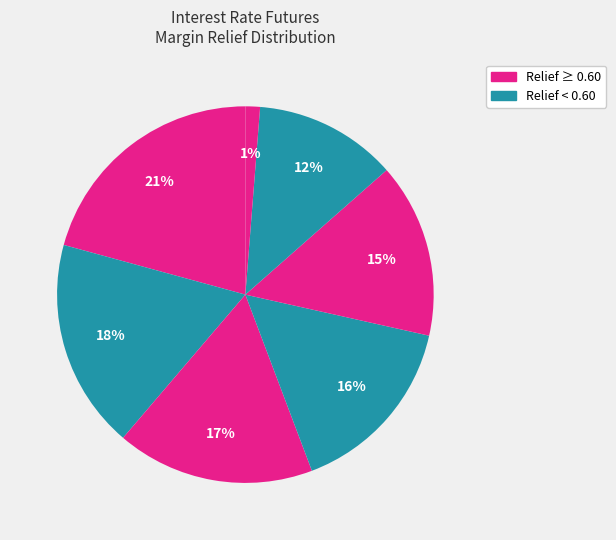

How many slices are in this pie chart?

7